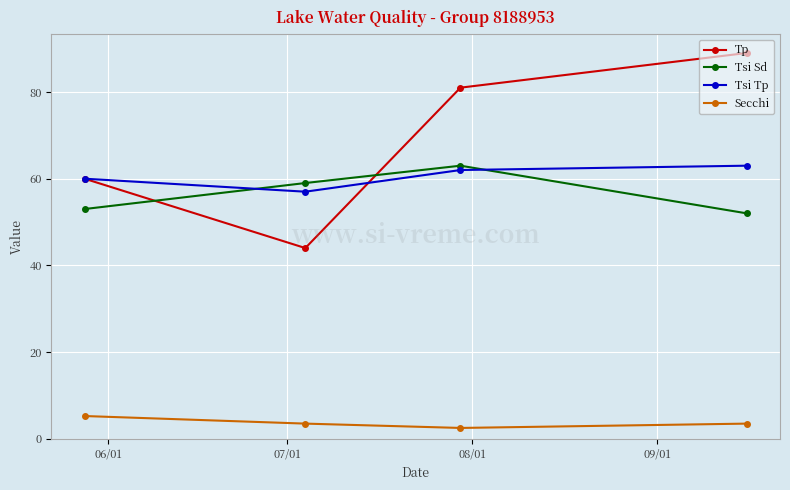

How many intersections are there between Tsi Tp and Tsi Sd?

2